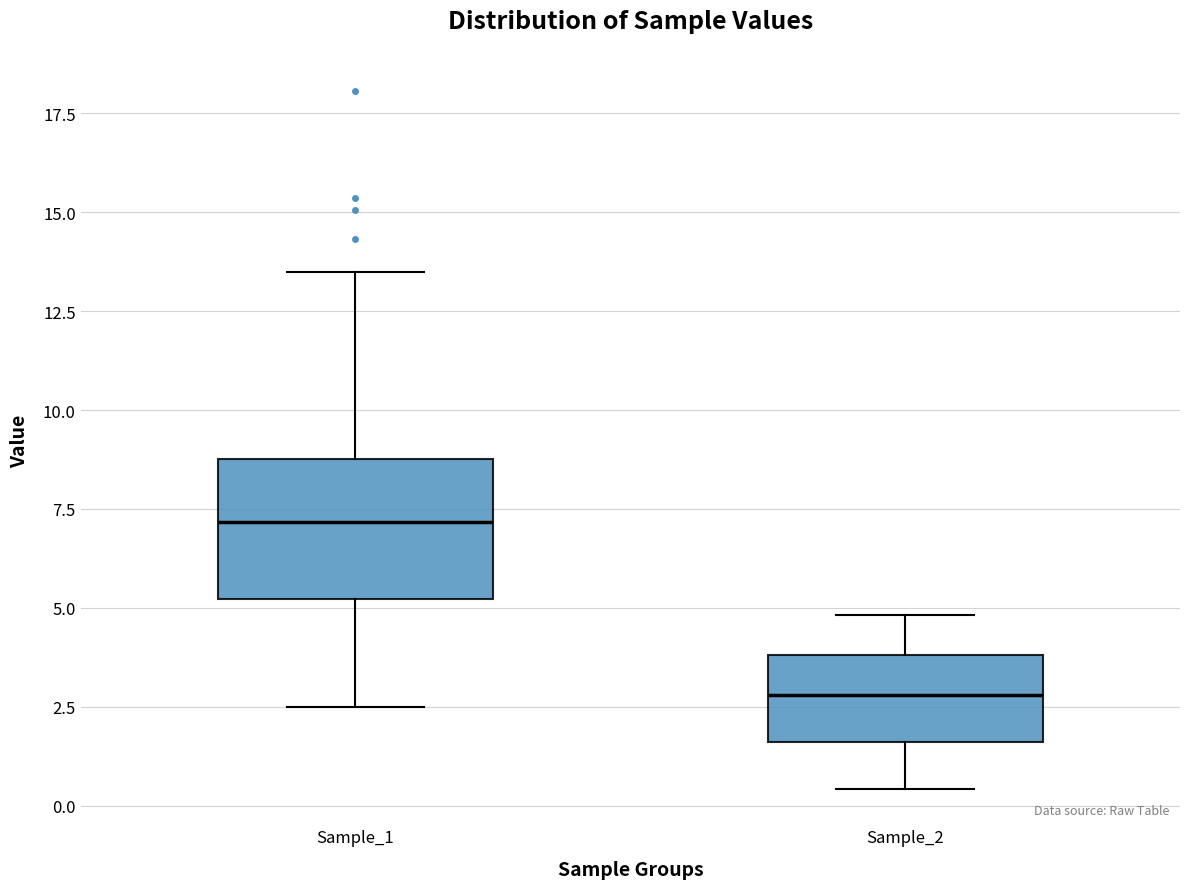

Reading left to right, transcribe this box plot: for each box, give where its median line is, the range the box spans, and where its two whiskers end, as read against the y-axis. The values are not printed on the chart, so give them approximately, as read against the axis.

Sample_1: median 7.0, box 5.0 to 9.0, whiskers 2.5 to 13.5
Sample_2: median 3.0, box 1.5 to 4.0, whiskers 0.5 to 5.0